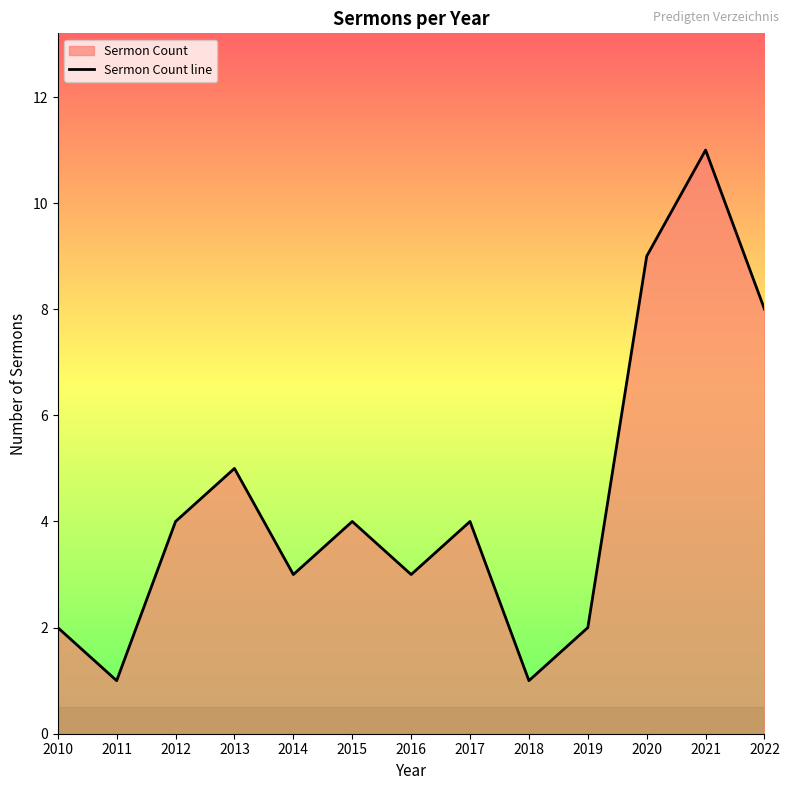

What is the change in value from 2018 to 2019?

+1